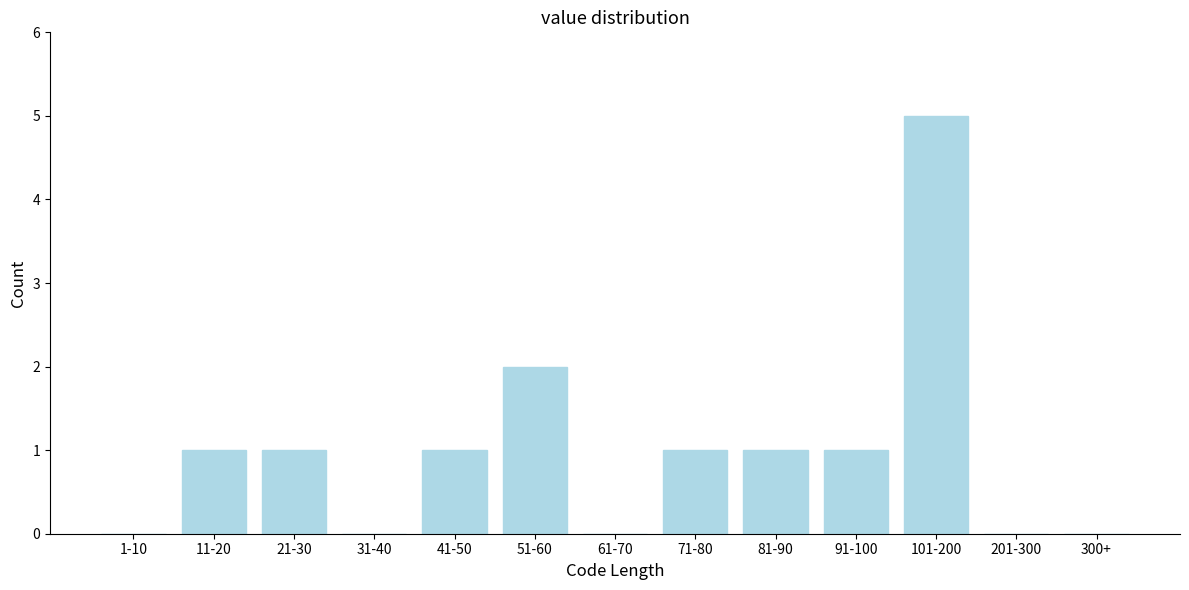

Reading right to left, list all the values displayed in this chart.

300+=0	201-300=0	101-200=5	91-100=1	81-90=1	71-80=1	61-70=0	51-60=2	41-50=1	31-40=0	21-30=1	11-20=1	1-10=0